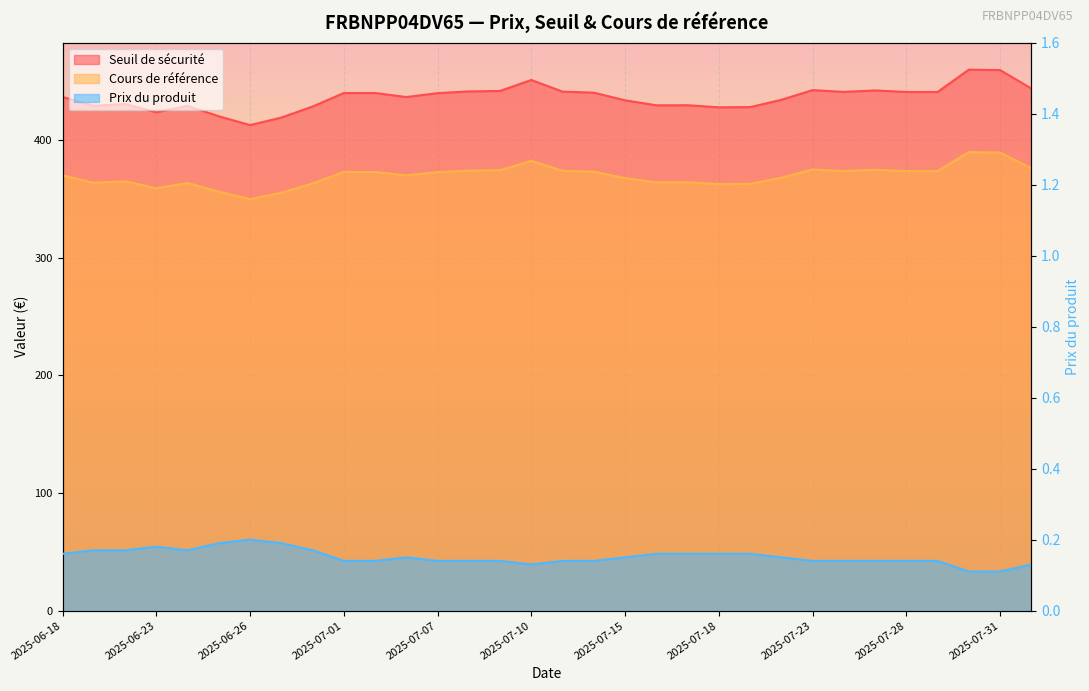

True or false: Cours de référence and Seuil de sécurité intersect in this chart.

False